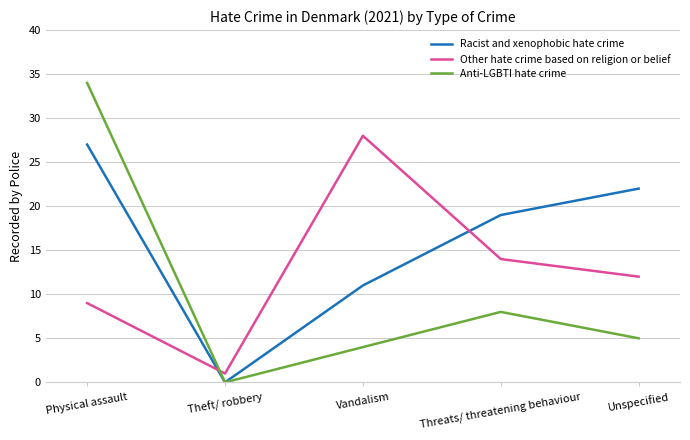

Rank the series by their maximum value, from highest to lowest.

Anti-LGBTI hate crime, Other hate crime based on religion or belief, Racist and xenophobic hate crime